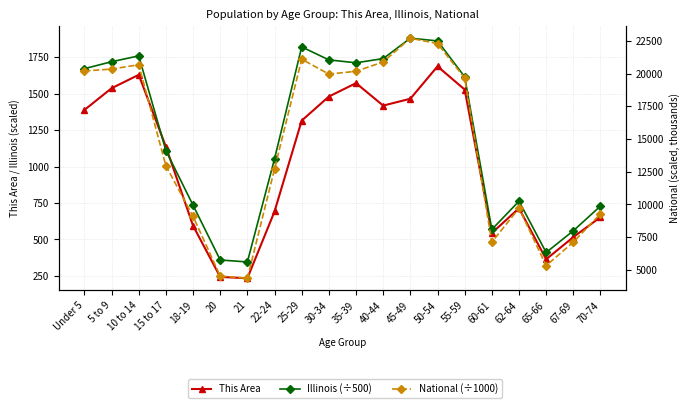

Which category has the highest value across all series?

45-49